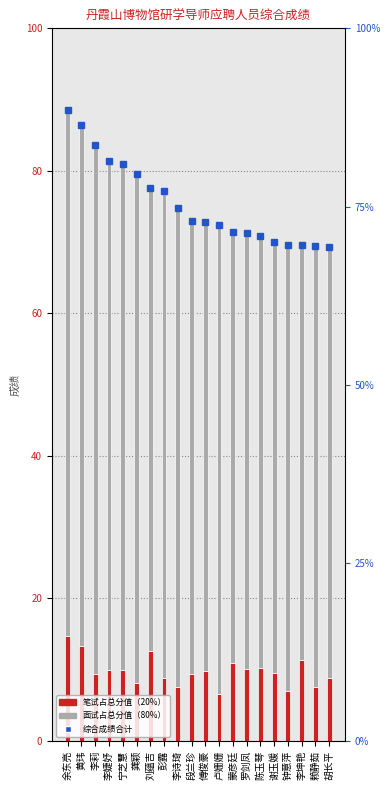

The 面试占总分值（80%） series shows 33.5 at 赖静茹. True or false?

False